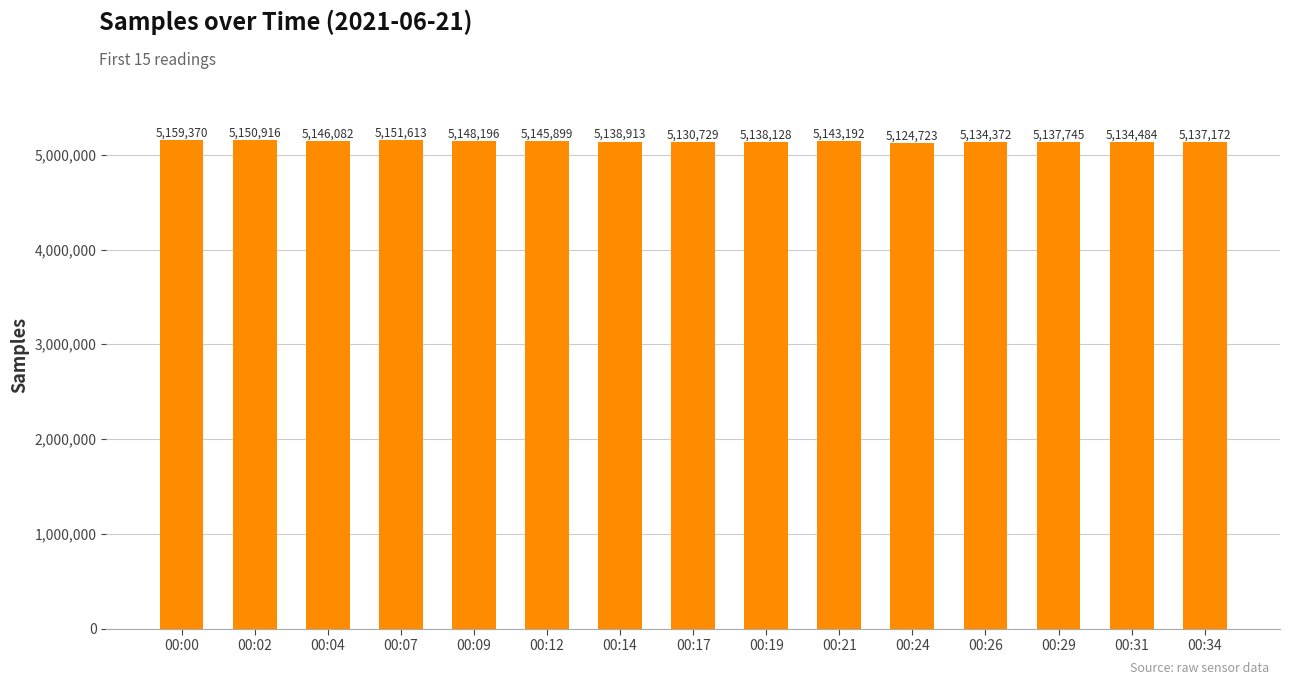

Approximately how many times larger is the value at 00:34 compared to 00:29?

1.0